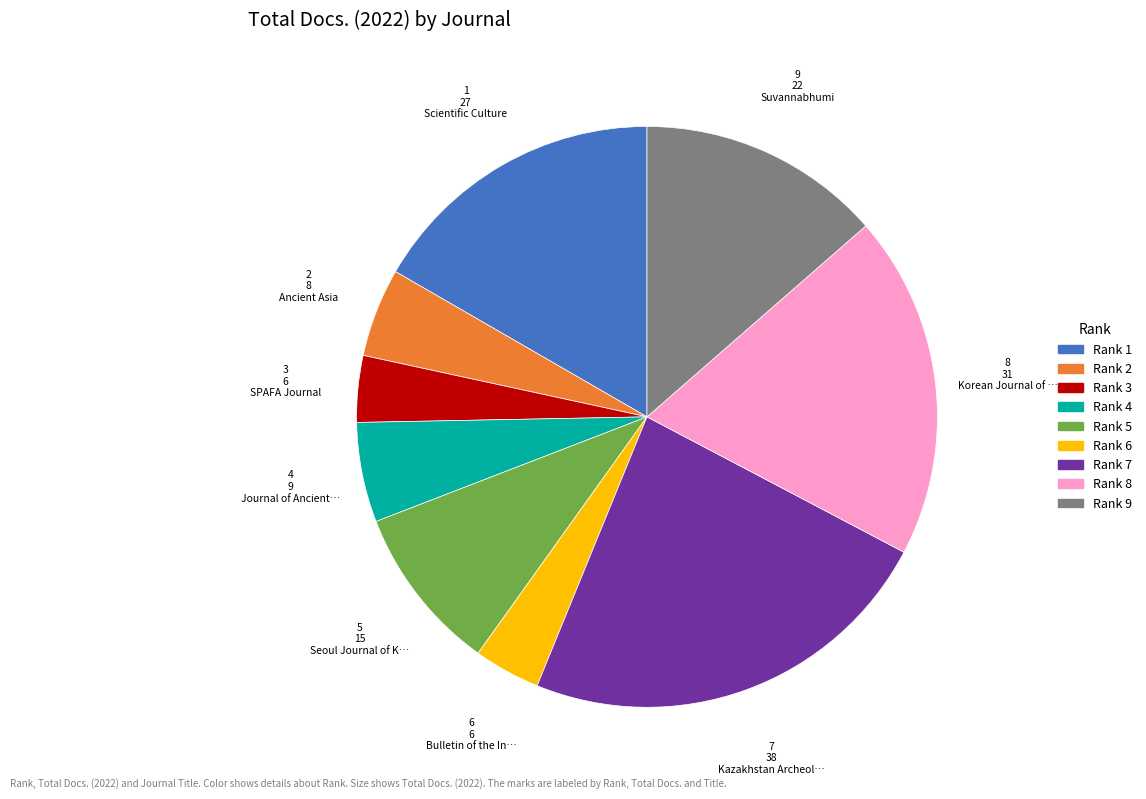

Does any single category account for the majority?

No